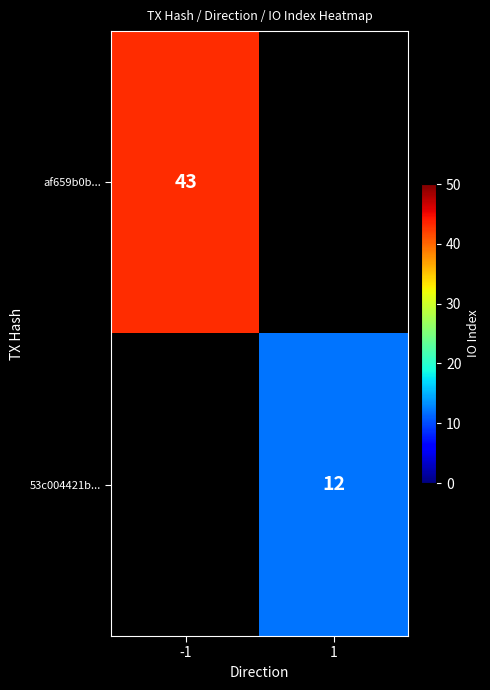

The af659b0b... series shows 29 at -1. True or false?

False